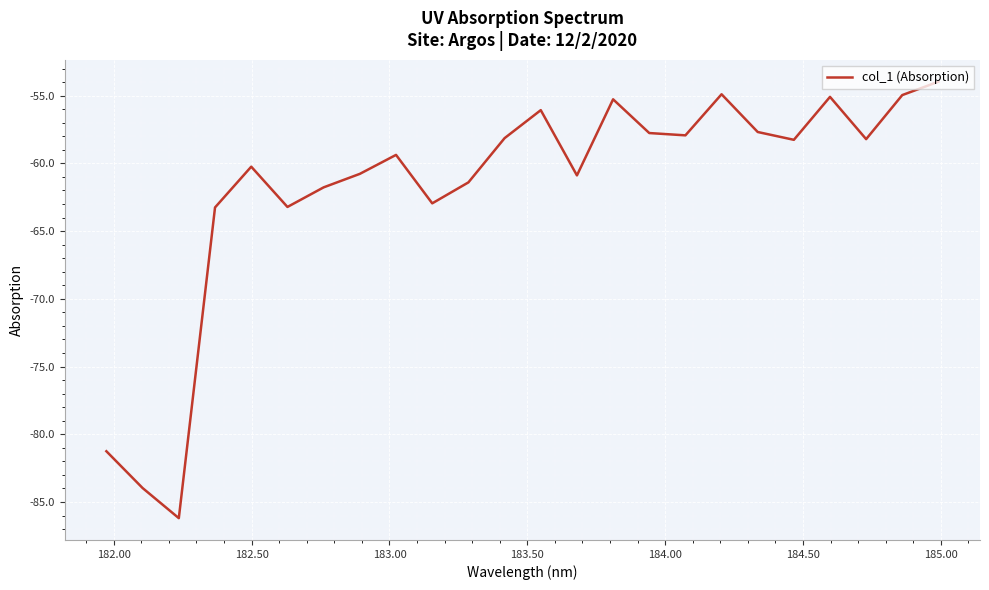

What is the difference between the maximum and second lowest values?

30.0